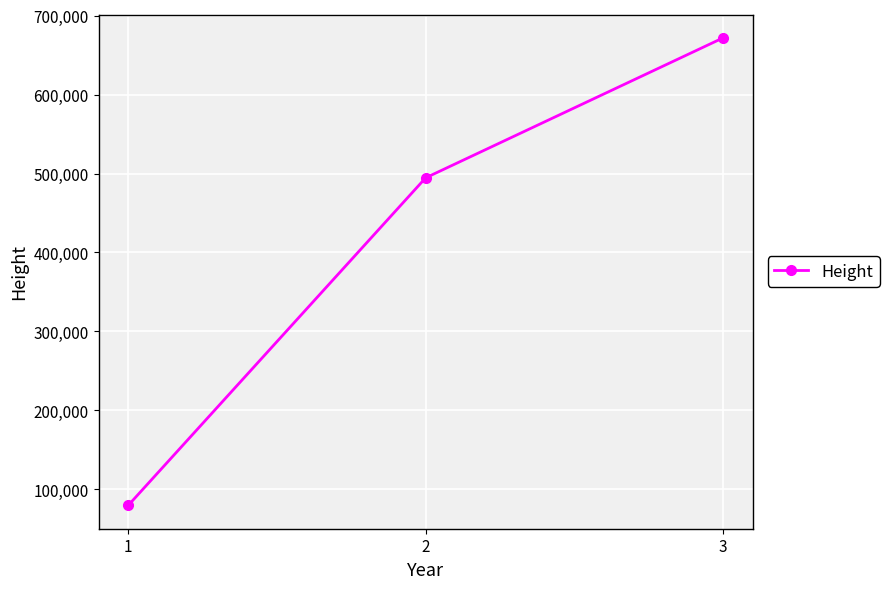

True or false: the data shows 879946 at 3.

False